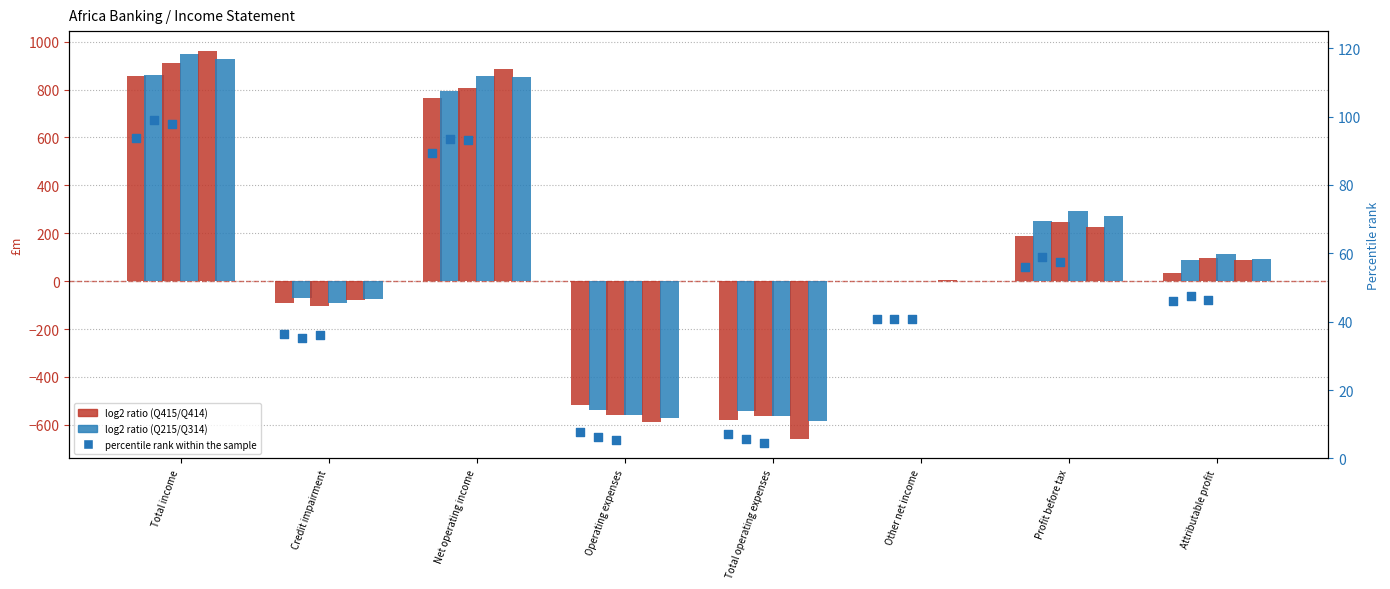

Is the value of Q314 at Total income greater than the value of Q414 at Operating expenses?

Yes